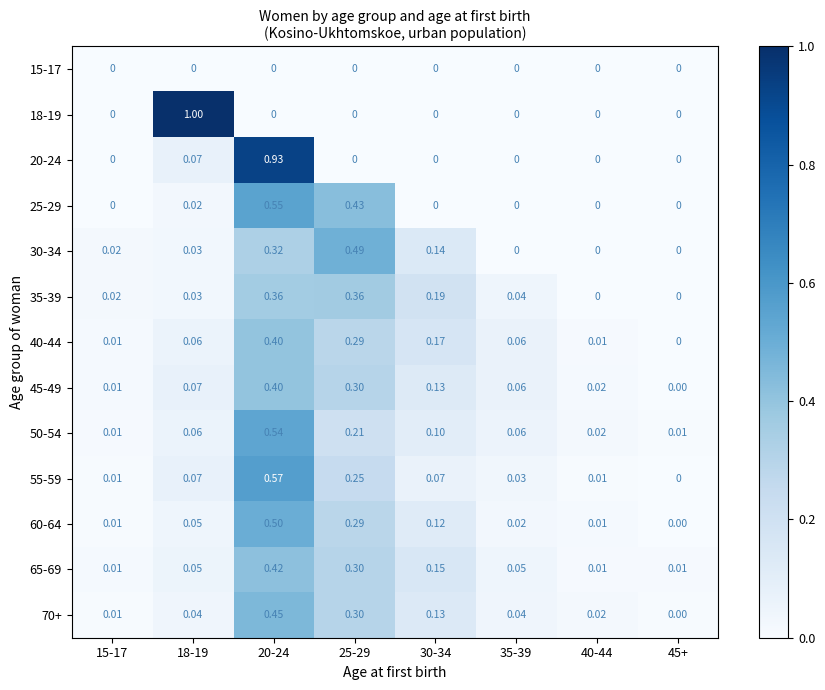

Is the value of 25-29 at 15-17 greater than the value of 35-39 at 20-24?

No